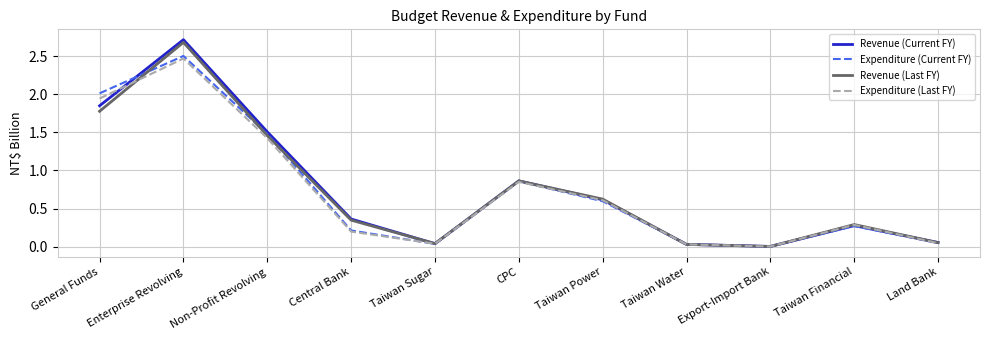

True or false: Revenue (Current FY) has a value of 1.8 at General Funds.

True